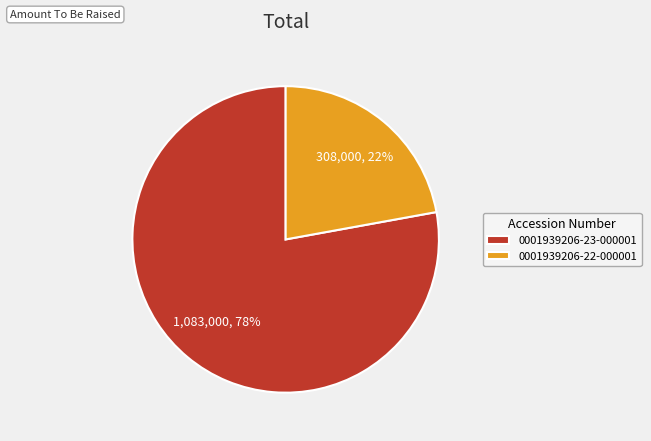

Do 0001939206-22-000001 and 0001939206-23-000001 together represent more than half of the pie?

Yes